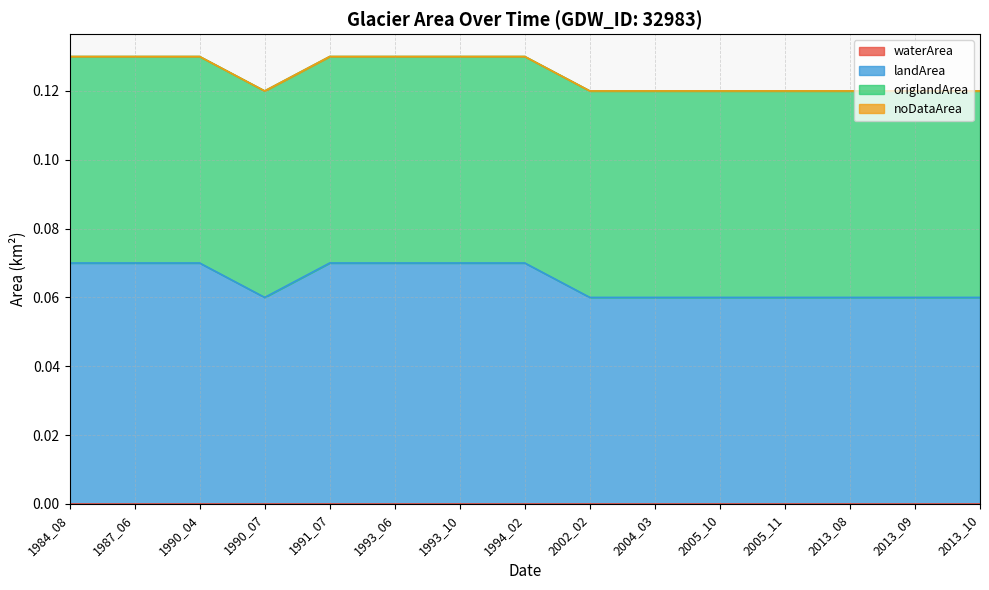

At which label is noDataArea closest to 0?

1984_08